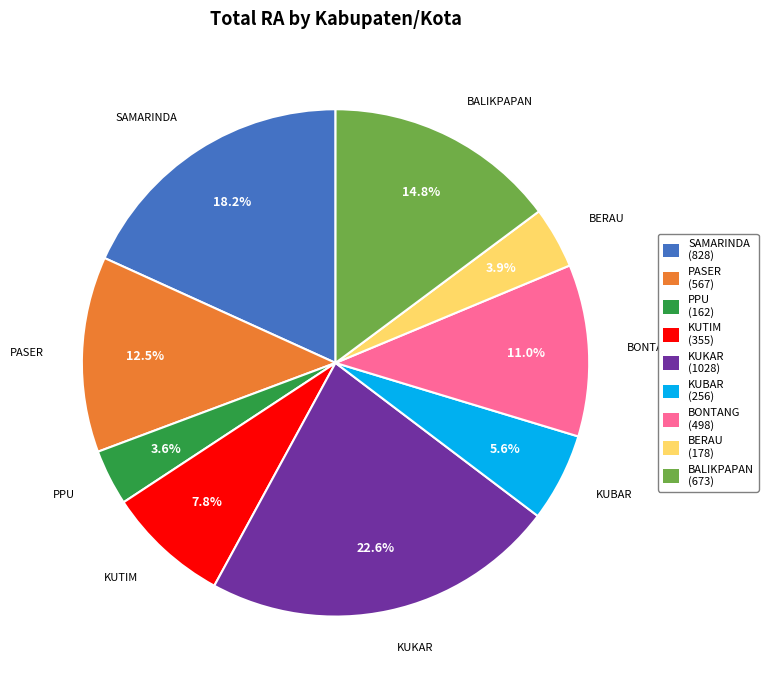

To the nearest percent, what percentage of the pie is SAMARINDA?

18%